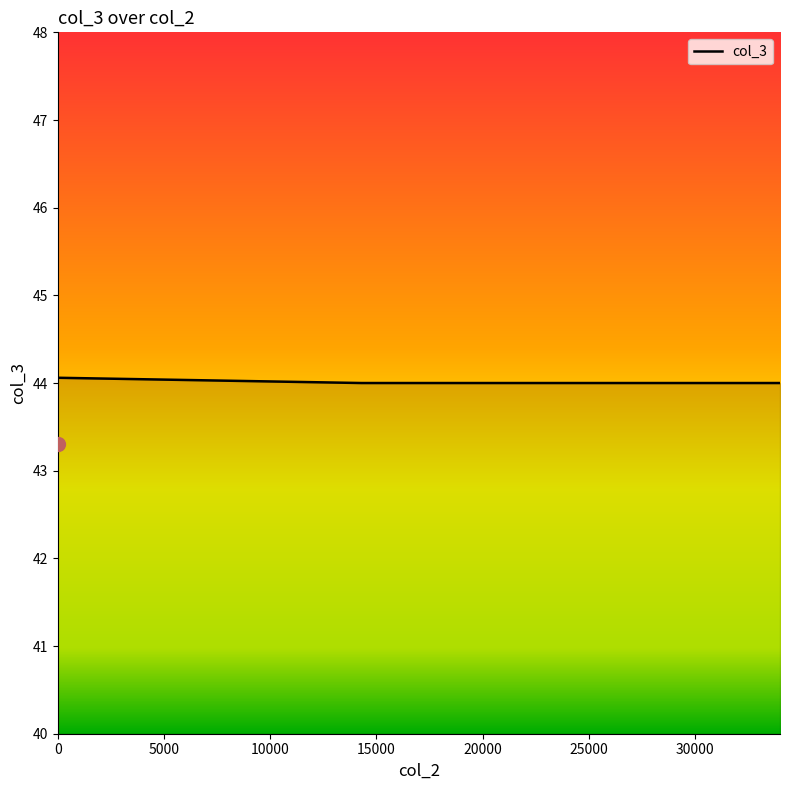

What is the value of the 1st point from the left?

43.3